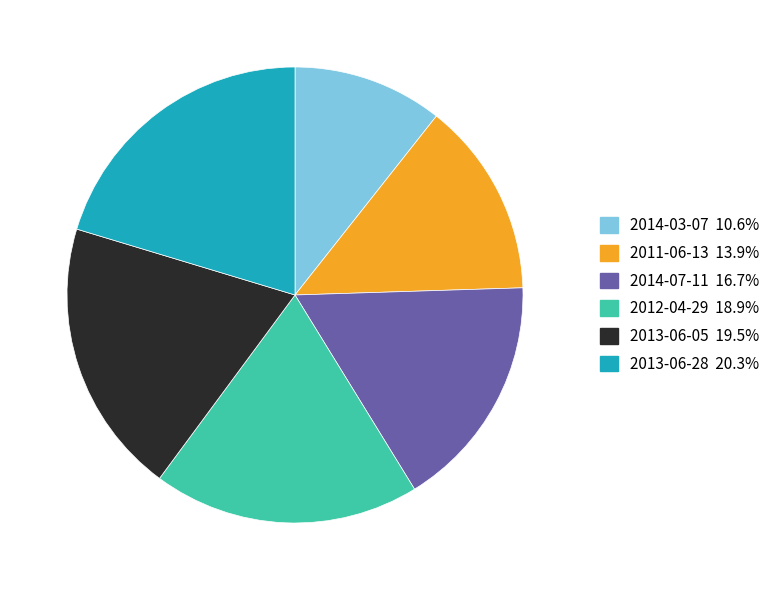

Which slice is the largest?

2013-06-28